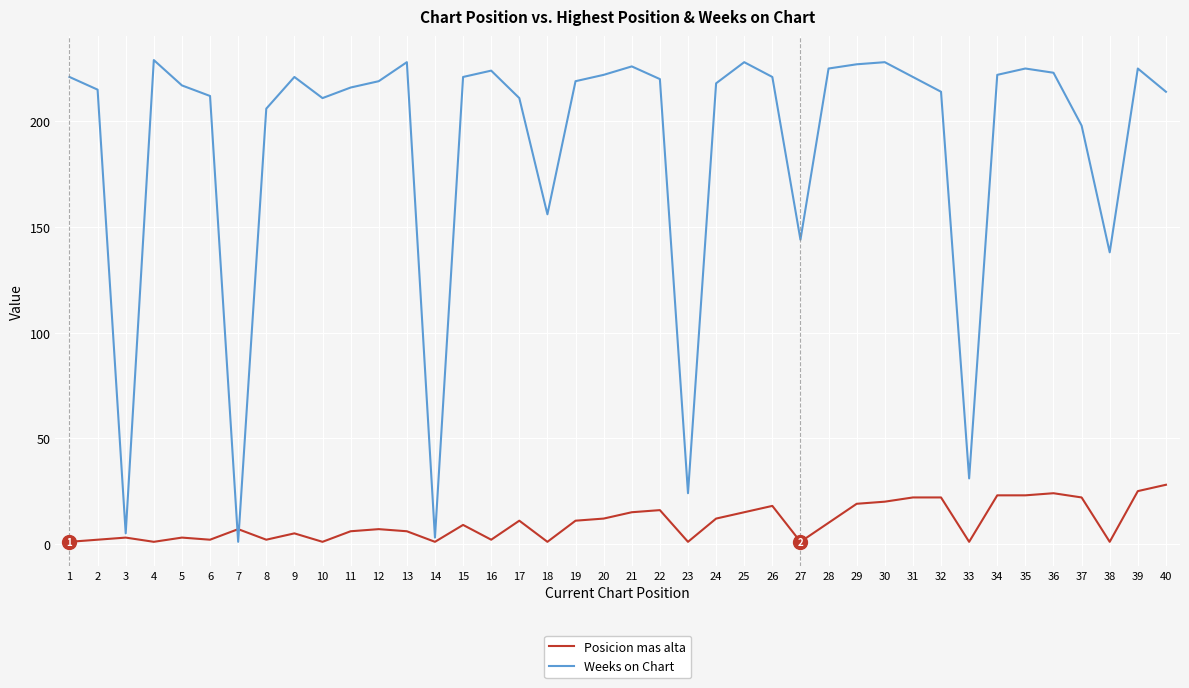

Which series changed the most between 5 and 18?

Weeks on Chart